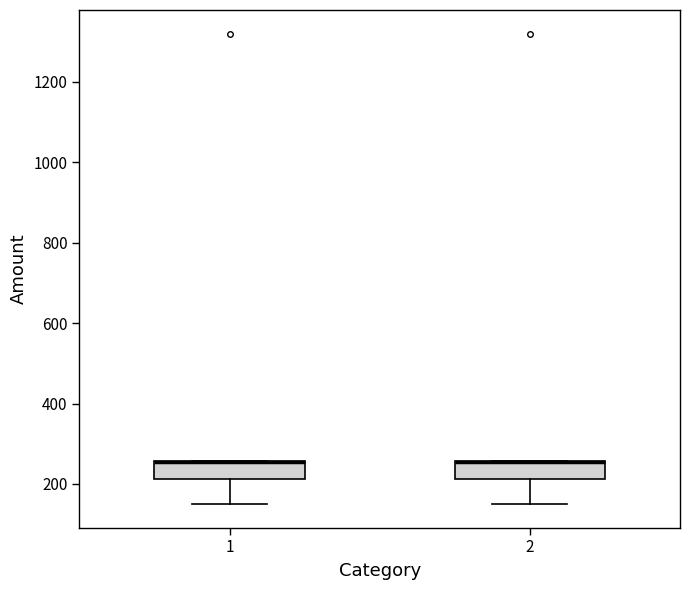

Reading left to right, read every box against the y-axis: the position of its median line, the range the box covers, and the ends of its whiskers. The values are not printed on the chart, so give them approximately, as read against the axis.

1: median 260 (drawn on the box's upper edge), box 220 to 260, whiskers 160 to 260
2: median 260 (drawn on the box's upper edge), box 220 to 260, whiskers 160 to 260